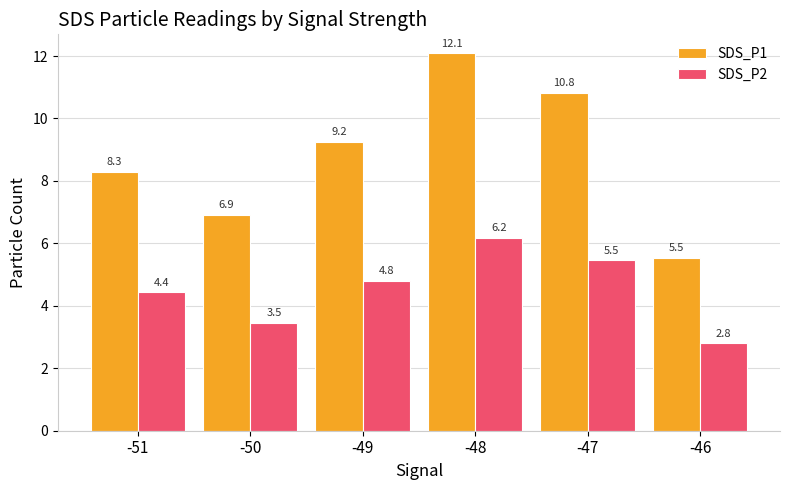

Which category has the lowest value in the SDS_P2 series?

-46